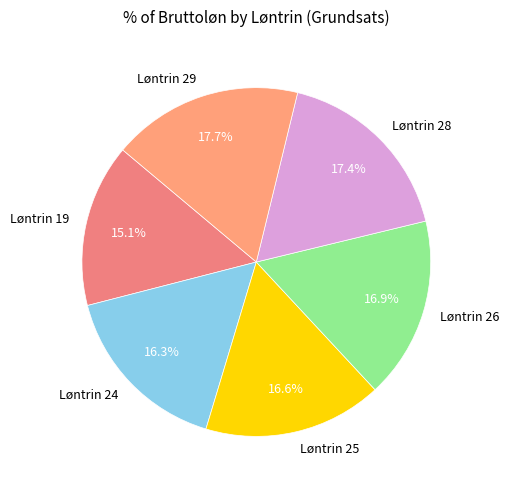

Between Løntrin 26 and Løntrin 28, which is larger?

Løntrin 28